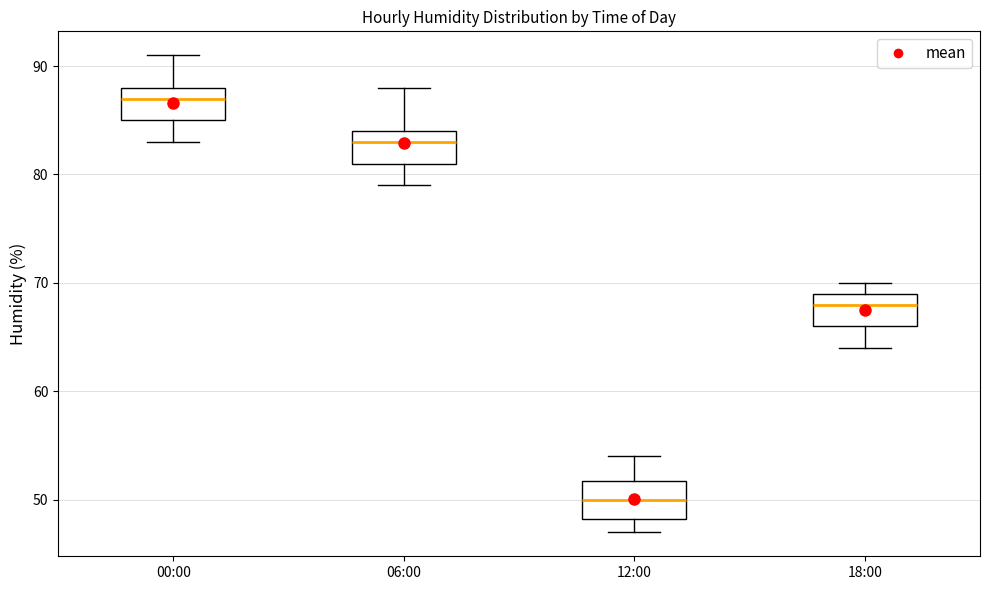

Reading left to right, read every box against the y-axis: the position of its median line, the range the box covers, and the ends of its whiskers. The values are not printed on the chart, so give them approximately, as read against the axis.

00:00: median 87, box 85 to 88, whiskers 83 to 91
06:00: median 83, box 81 to 84, whiskers 79 to 88
12:00: median 50, box 48 to 52, whiskers 47 to 54
18:00: median 68, box 66 to 69, whiskers 64 to 70